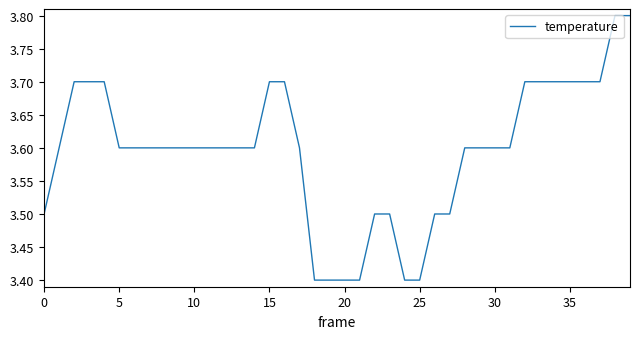

What is the maximum value shown in the chart?

3.8